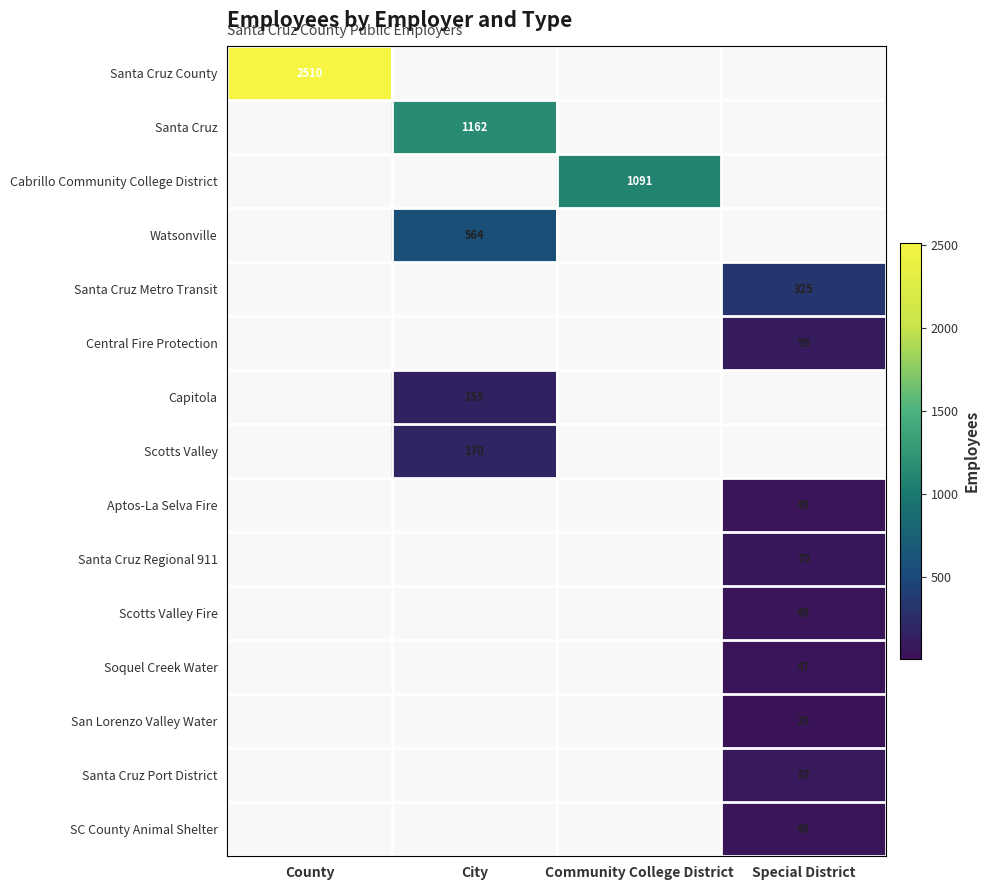

Is it true that San Lorenzo Valley Water equals 44 at Special District?

False